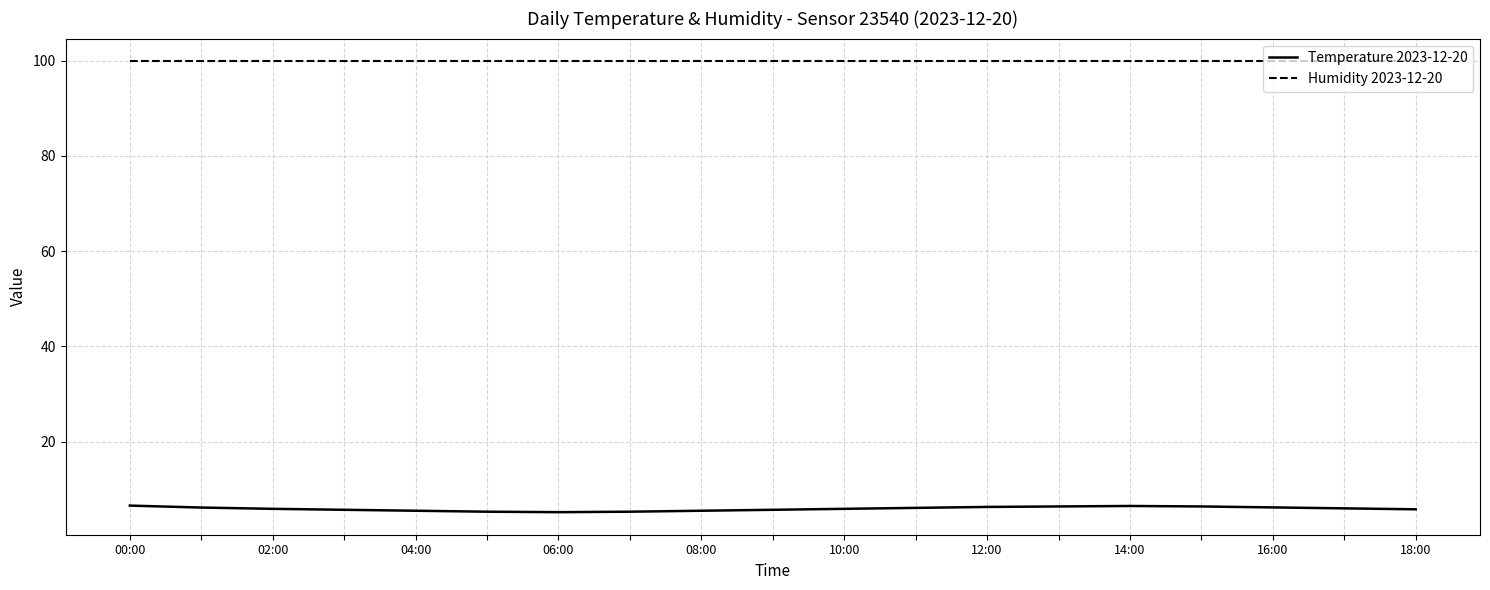

True or false: Humidity 2023-12-20 and Temperature 2023-12-20 cross at least once.

False